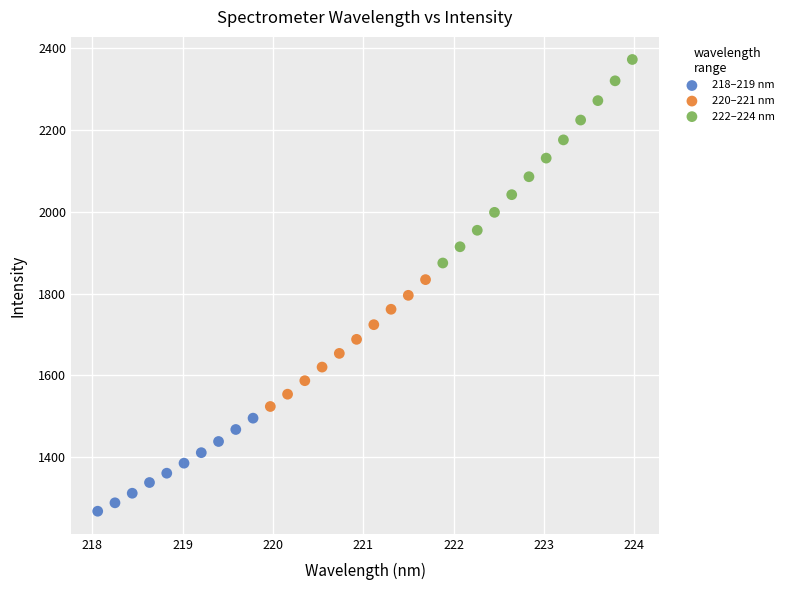

Which series reaches the minimum Y coordinate?

218–219 nm